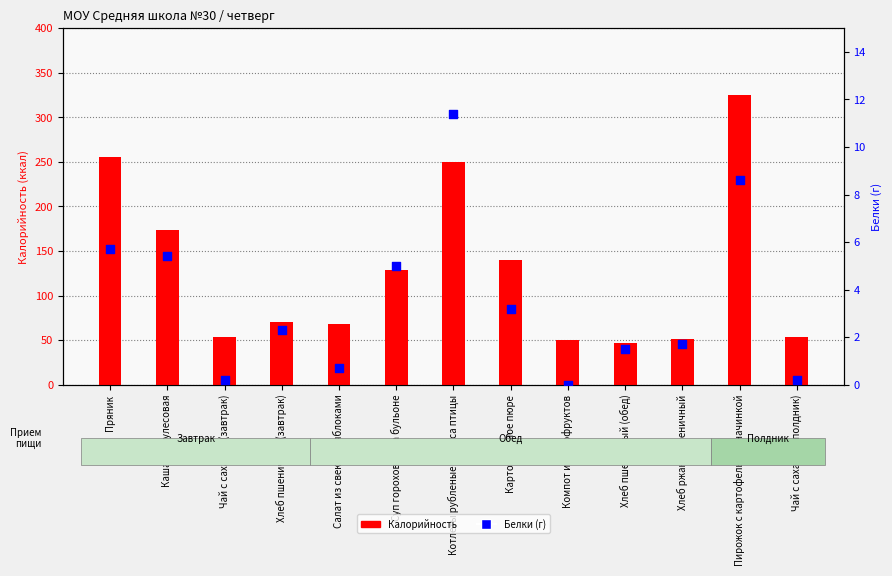

Which series has the widest spread of Y values?

Калорийность